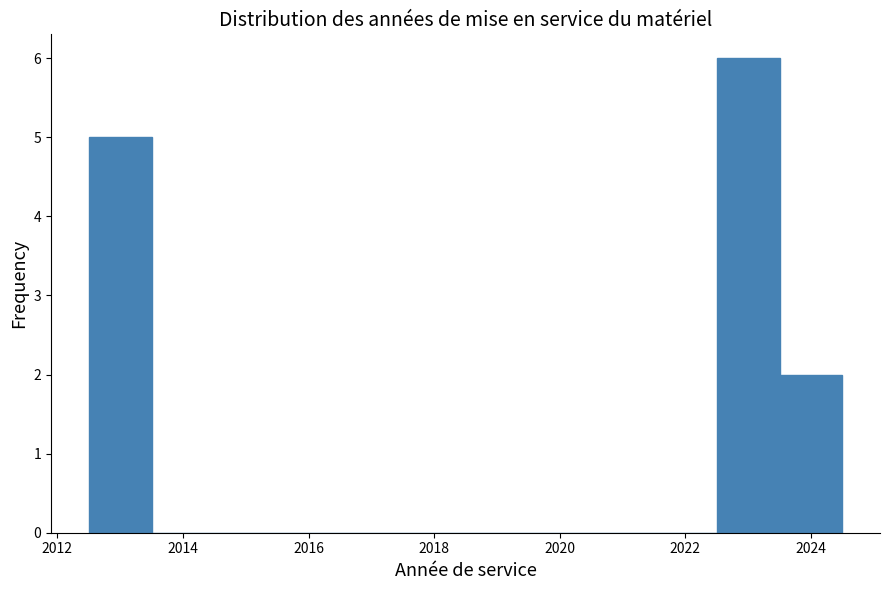

Which range on the x-axis has the tallest bar?

2022.5 to 2023.5